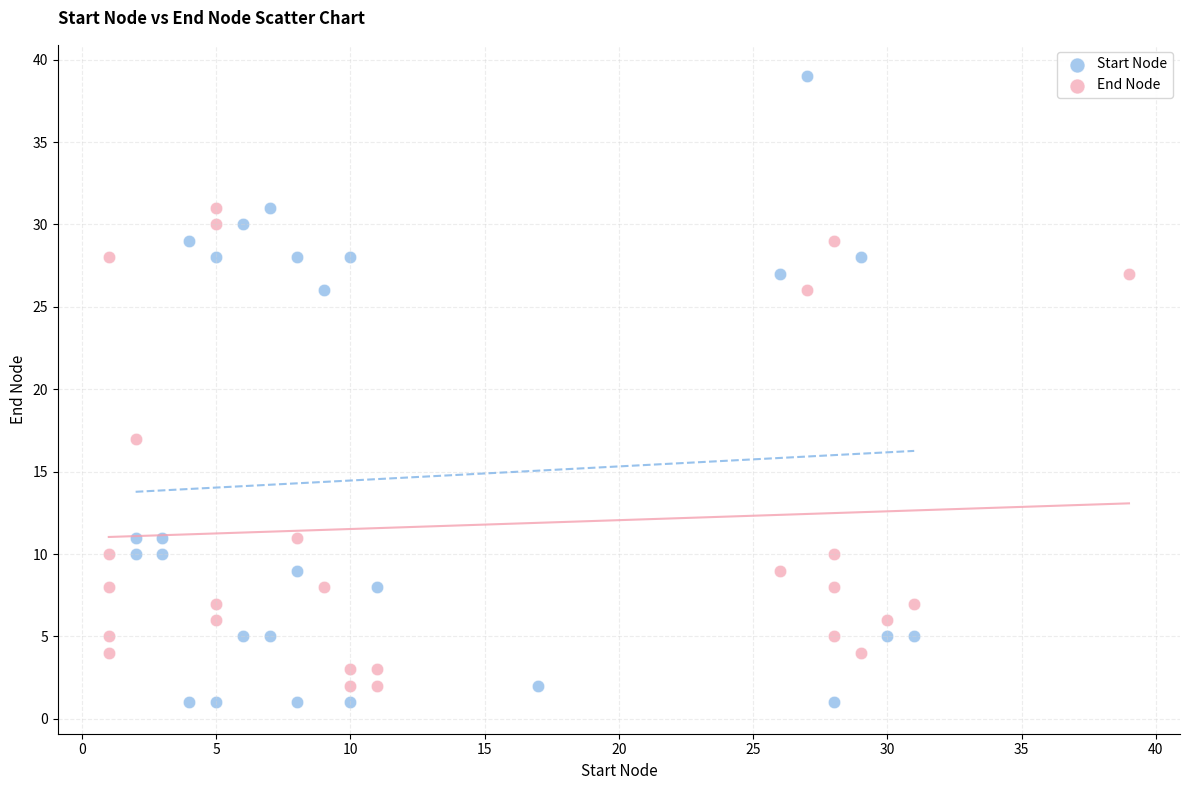

Which series reaches the minimum Y coordinate?

Start Node